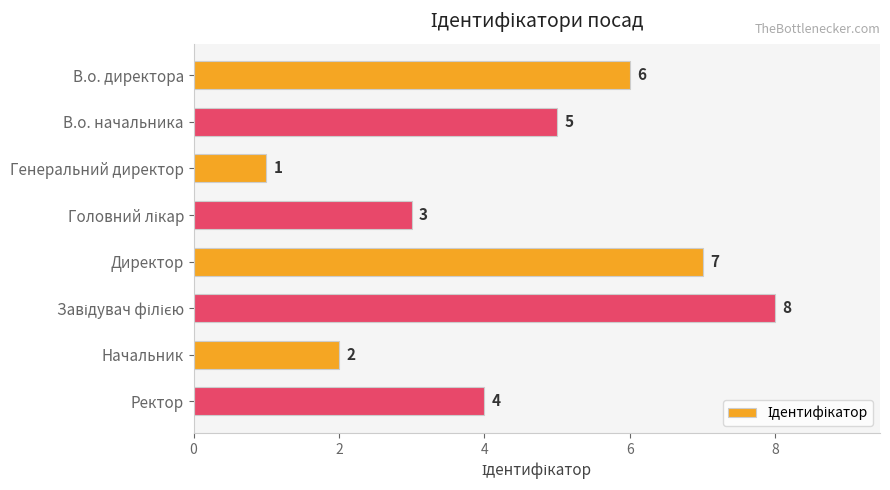

Approximately how many times larger is the value at Ректор compared to Начальник?

2.0